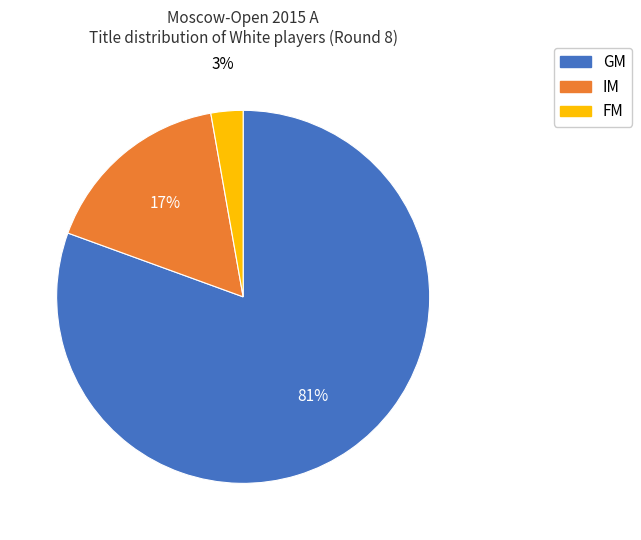

To the nearest percent, what is the average slice percentage?

33%